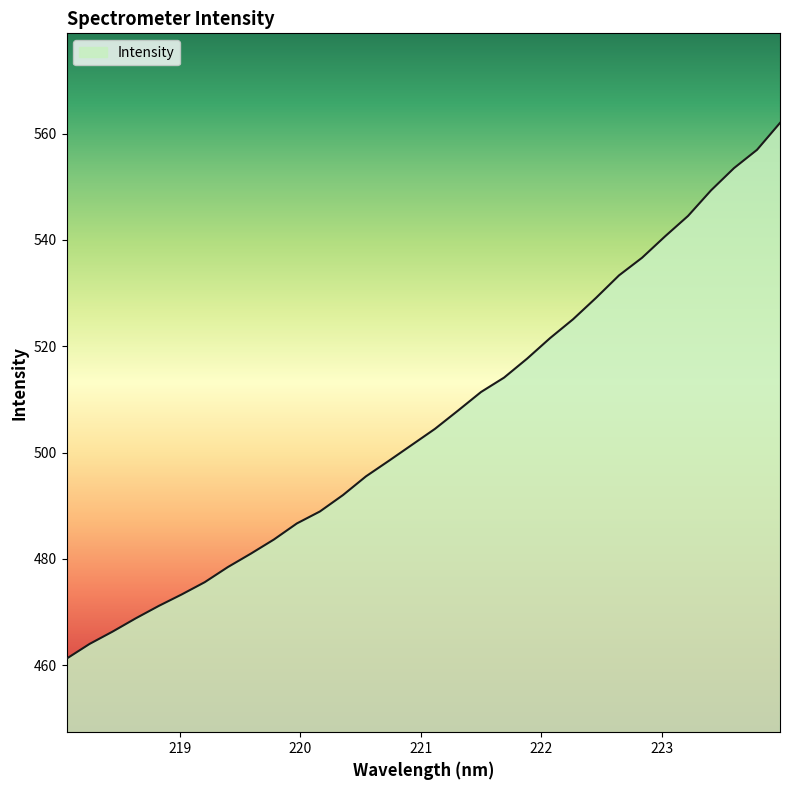

How many lines are shown in the chart?

1